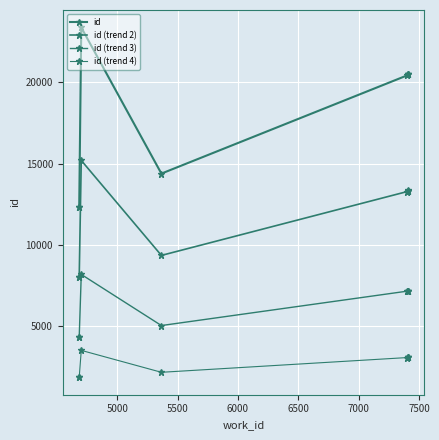

List the series in order of their overall mean, lowest first.

id (trend 4), id (trend 3), id (trend 2), id